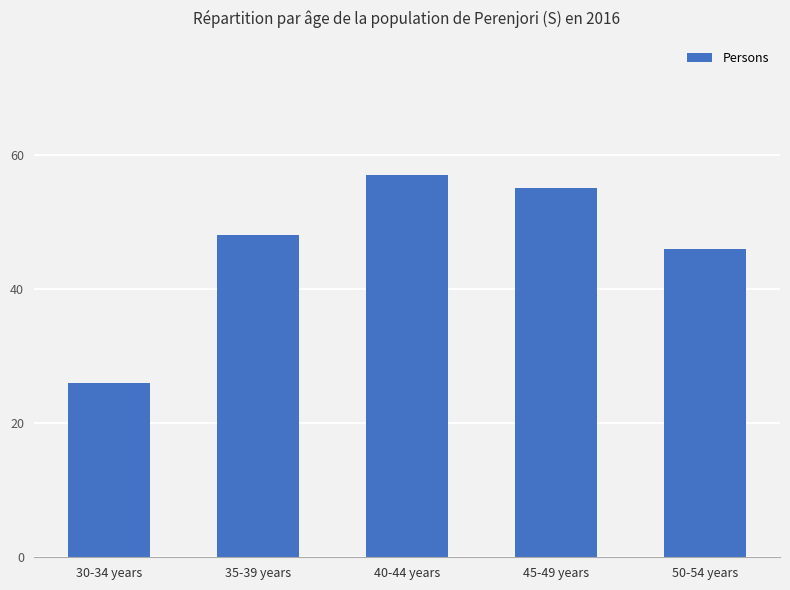

What is the change in value from 35-39 years to 45-49 years?

+7